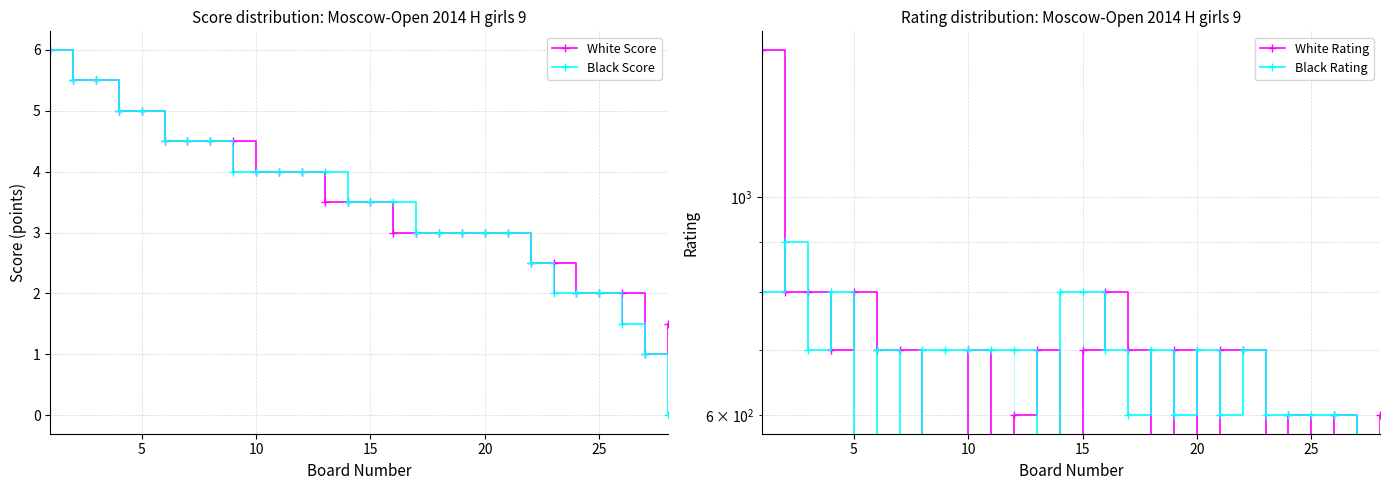

How many values in the White Rating series are below 700?

13